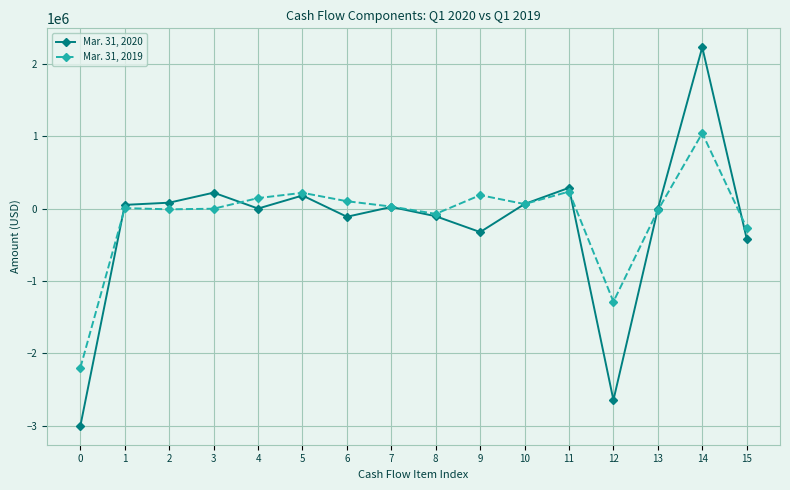

What is the average value of the Mar. 31, 2020 series?

-215656